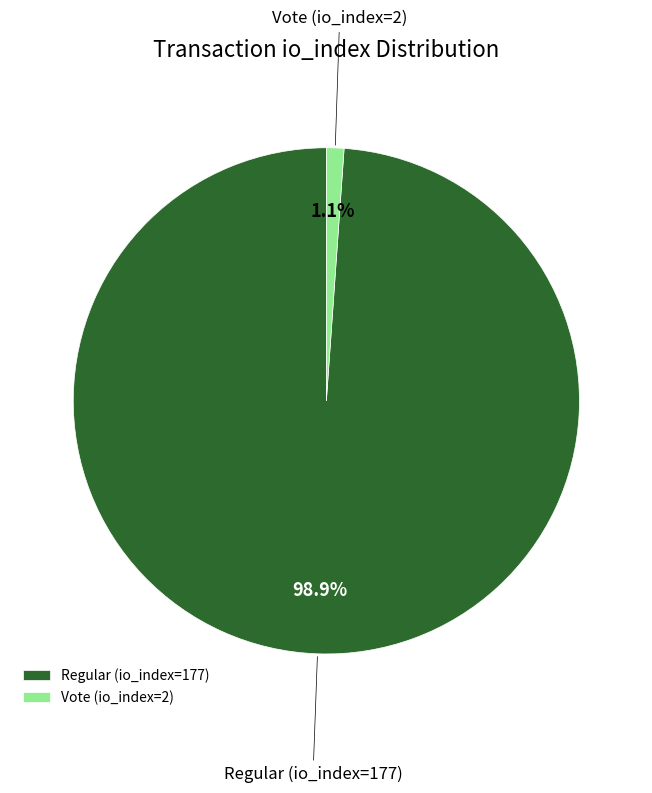

What percentage is the Vote (io_index=2) slice, to the nearest percent?

1%